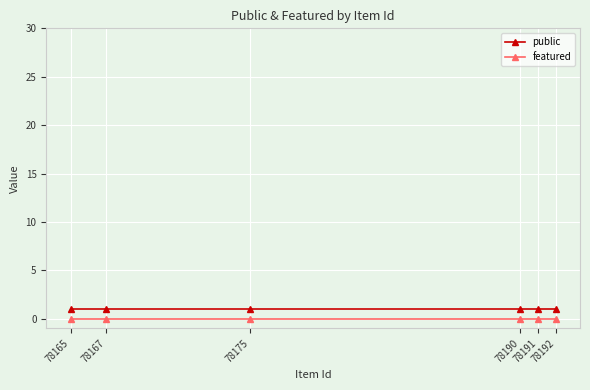

Is it true that featured equals 0 at 78192?

True